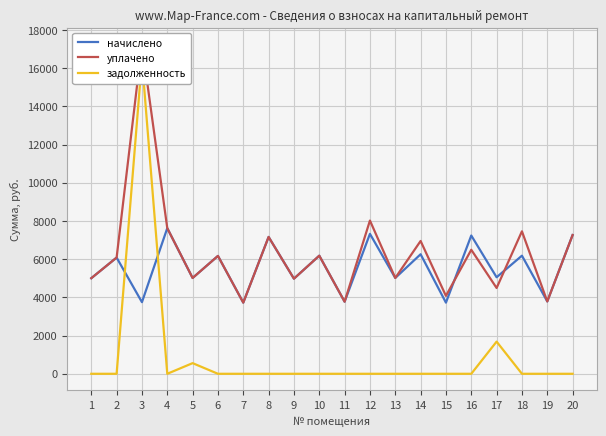

Between 8 and 17, which is larger?

8